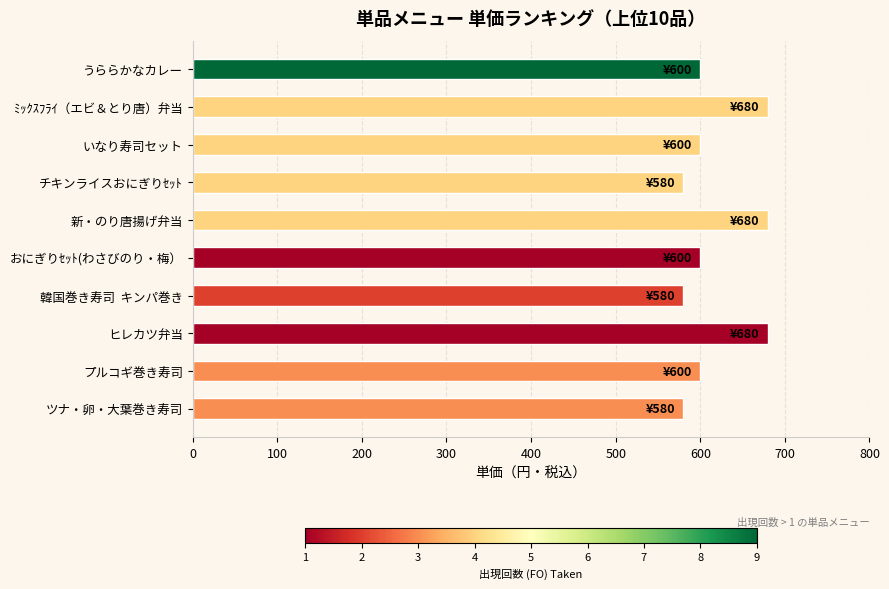

Approximately how many times larger is the value at 新・のり唐揚げ弁当 compared to うららかなカレー?

1.1